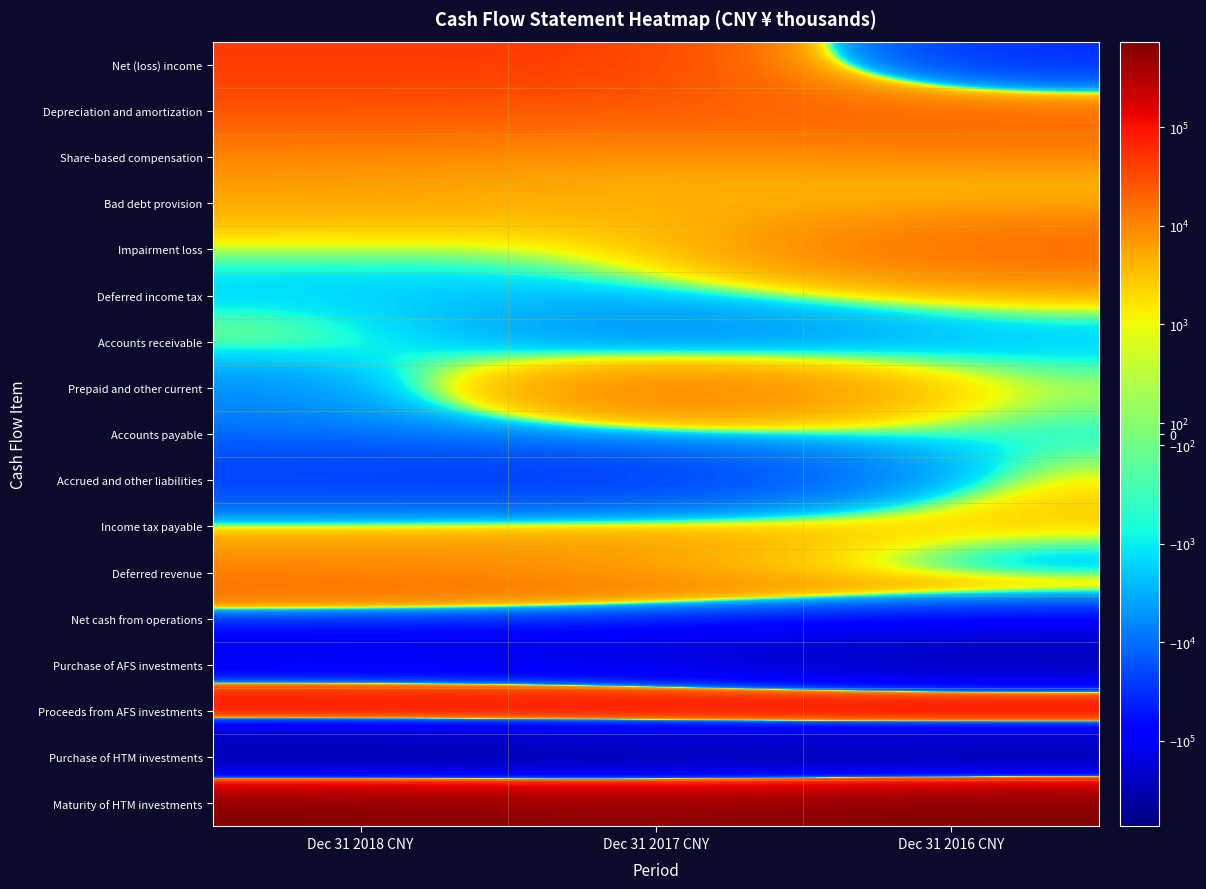

Reading right to left, transcribe all the data shown in this chart.

Net (loss) income: Dec 31 2016 CNY=-37018	Dec 31 2017 CNY=45925	Dec 31 2018 CNY=44940
Depreciation and amortization: Dec 31 2016 CNY=24997	Dec 31 2017 CNY=22673	Dec 31 2018 CNY=26329
Share-based compensation: Dec 31 2016 CNY=7828	Dec 31 2017 CNY=4640	Dec 31 2018 CNY=8121
Bad debt provision: Dec 31 2016 CNY=1727	Dec 31 2017 CNY=5090	Dec 31 2018 CNY=5645
Impairment loss: Dec 31 2016 CNY=22402	Dec 31 2017 CNY=0	Dec 31 2018 CNY=0
Deferred income tax: Dec 31 2016 CNY=1030	Dec 31 2017 CNY=-2127	Dec 31 2018 CNY=-2212
Accounts receivable: Dec 31 2016 CNY=-2298	Dec 31 2017 CNY=-10272	Dec 31 2018 CNY=1762
Prepaid and other current: Dec 31 2016 CNY=510	Dec 31 2017 CNY=20090	Dec 31 2018 CNY=-6844
Accounts payable: Dec 31 2016 CNY=-1653	Dec 31 2017 CNY=4297	Dec 31 2018 CNY=-7895
Accrued and other liabilities: Dec 31 2016 CNY=2605	Dec 31 2017 CNY=-38071	Dec 31 2018 CNY=-29396
Income tax payable: Dec 31 2016 CNY=3512	Dec 31 2017 CNY=10764	Dec 31 2018 CNY=5153
Deferred revenue: Dec 31 2016 CNY=-6402	Dec 31 2017 CNY=3386	Dec 31 2018 CNY=9681
Net cash from operations: Dec 31 2016 CNY=17535	Dec 31 2017 CNY=20210	Dec 31 2018 CNY=25445
Purchase of AFS investments: Dec 31 2016 CNY=-442790	Dec 31 2017 CNY=-241200	Dec 31 2018 CNY=-222000
Proceeds from AFS investments: Dec 31 2016 CNY=373917	Dec 31 2017 CNY=284363	Dec 31 2018 CNY=303000
Purchase of HTM investments: Dec 31 2016 CNY=-651470	Dec 31 2017 CNY=-558730	Dec 31 2018 CNY=-671000
Maturity of HTM investments: Dec 31 2016 CNY=738560	Dec 31 2017 CNY=530430	Dec 31 2018 CNY=694000